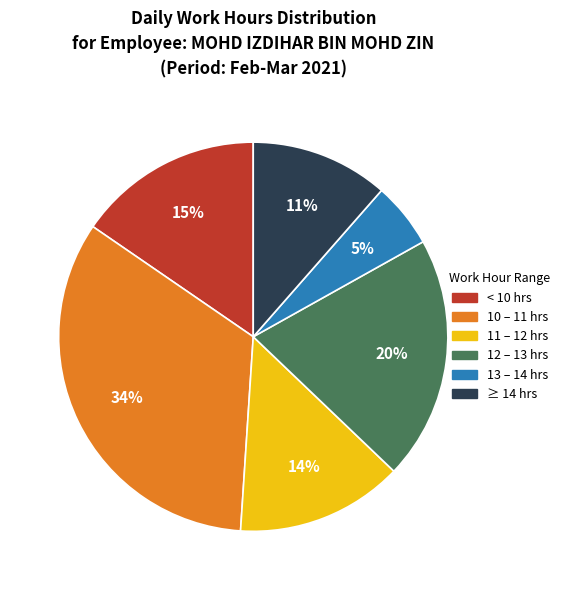

Which category has the smallest portion of the pie?

13 – 14 hrs